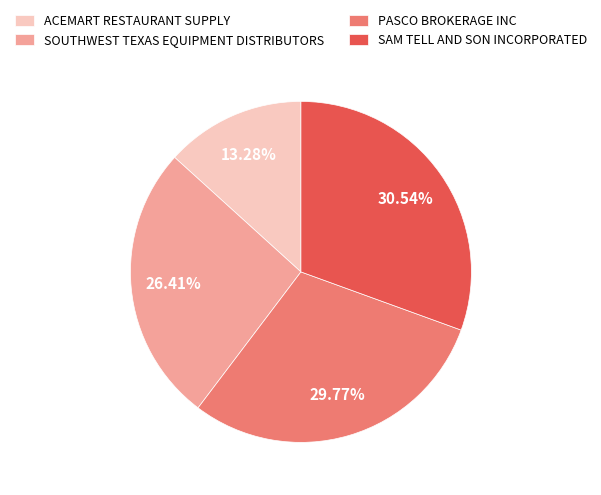

To the nearest percent, what is the average slice percentage?

25%